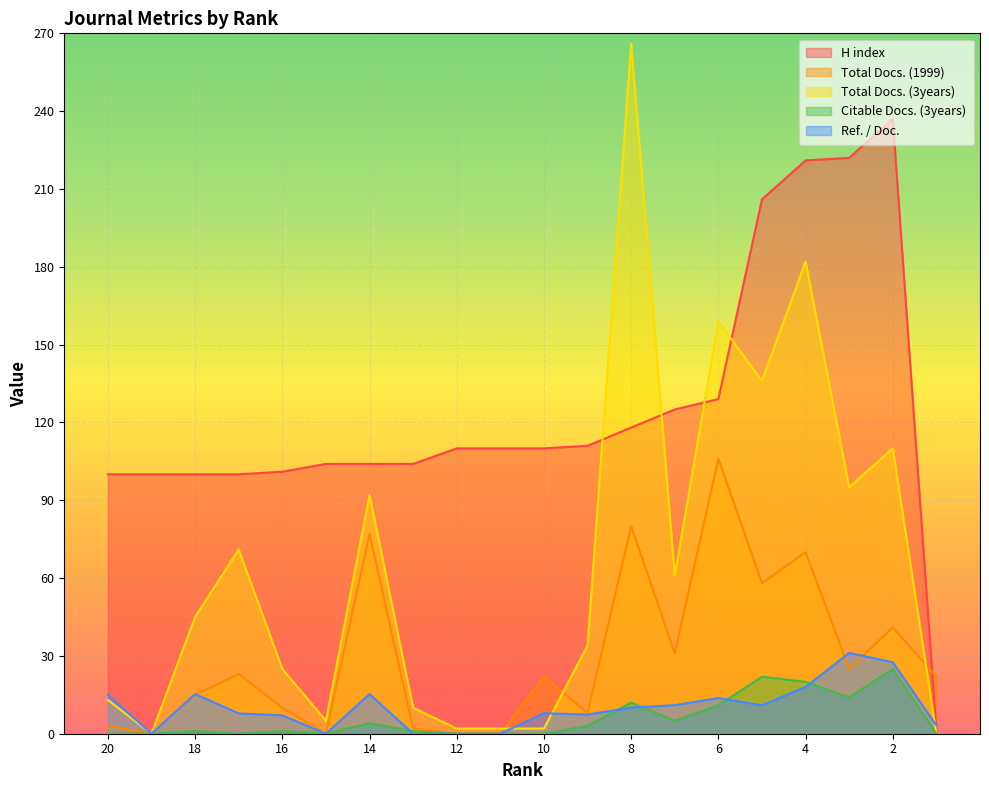

What is the spread (max minus min) of values at 6?

148.0